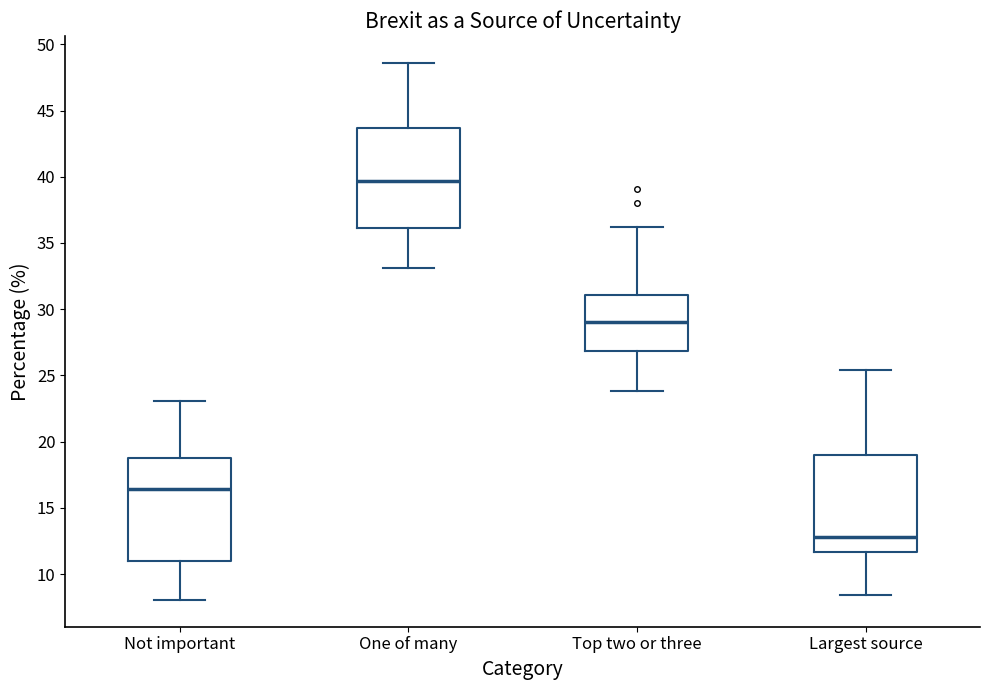

Where does the upper whisker of the box for One of many end on the y-axis? The values are not printed on the chart, so give them approximately, as read against the axis.

48.5